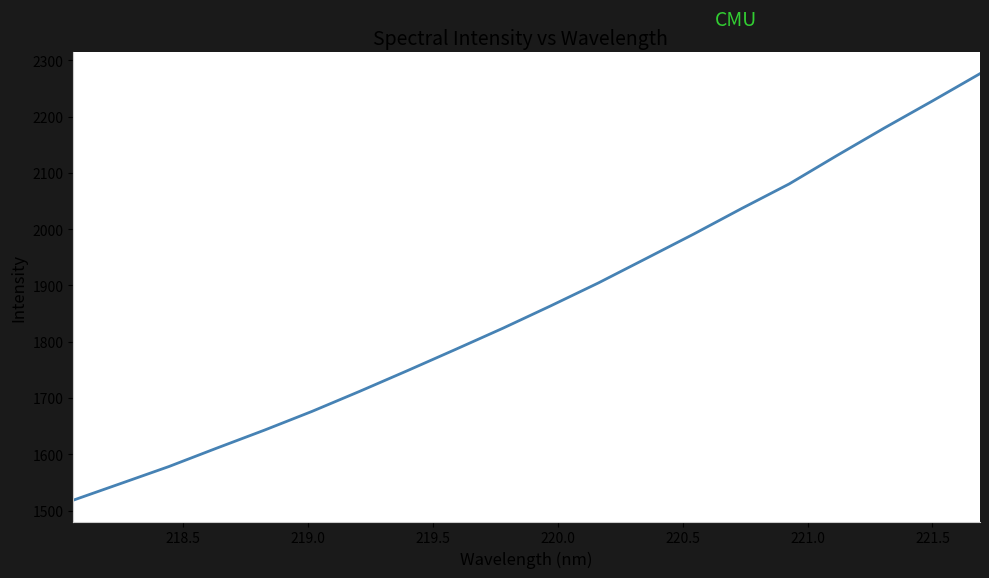

What is the difference between the maximum and second lowest values?

728.0